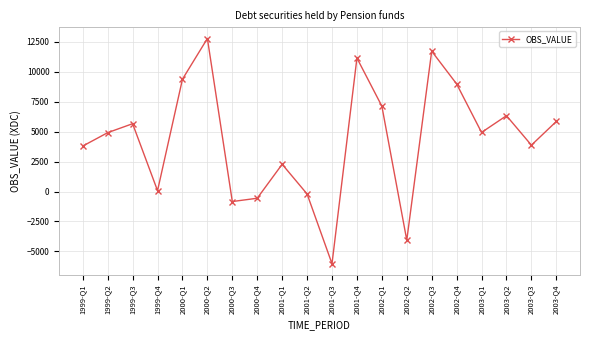

Which category has the highest value across all series?

2000-Q2